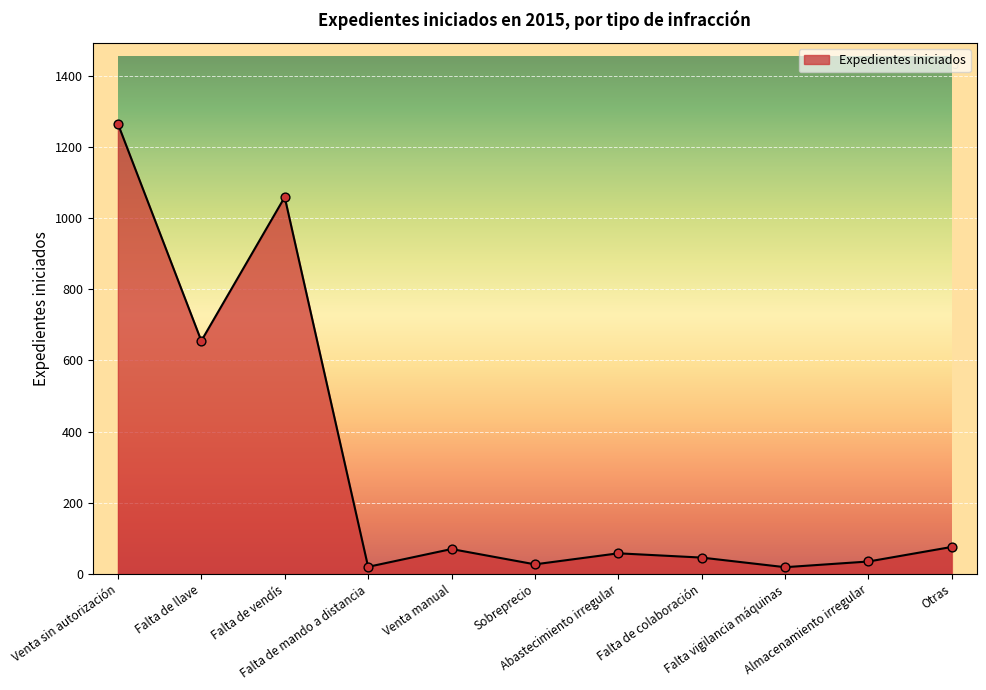

What is the change in value from Venta manual to Falta de colaboración?

-24